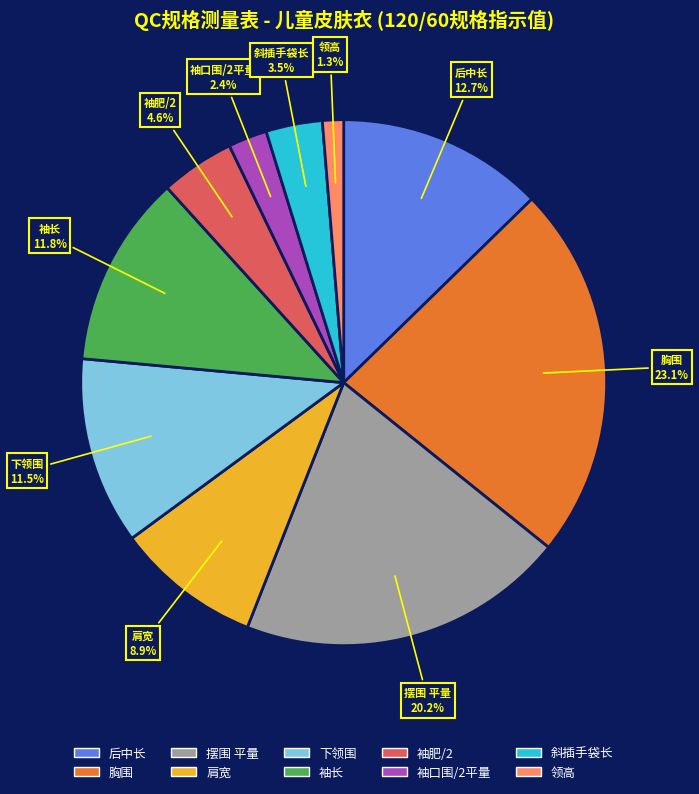

What portion of the pie excludes 下领围?

88.5%